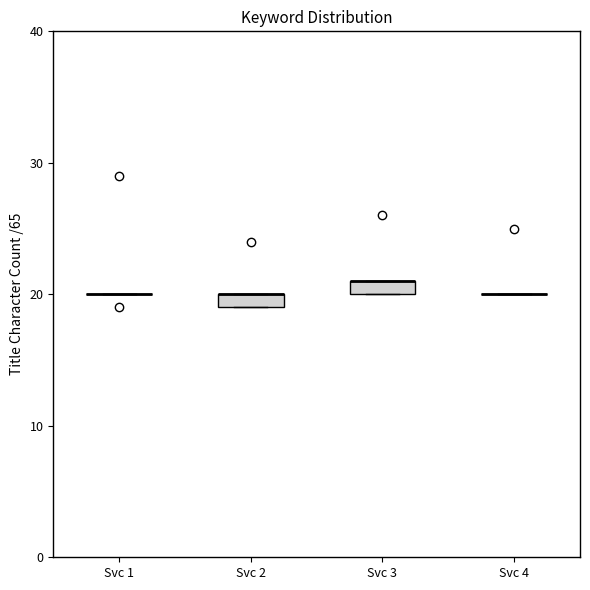

Where is the lower edge of the box for Svc 3 on the y-axis? The values are not printed on the chart, so give them approximately, as read against the axis.

20